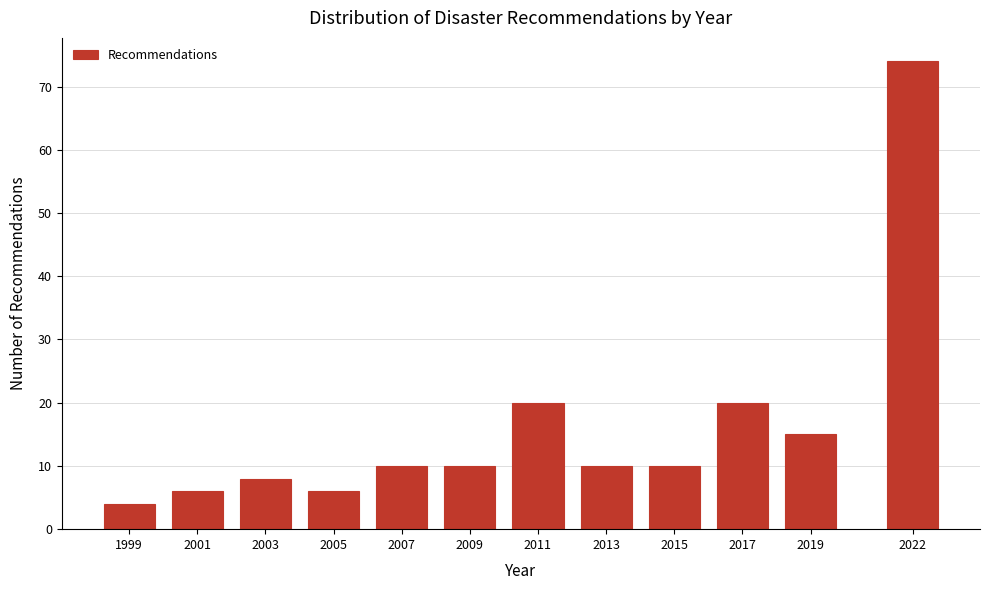

Reading left to right, list all the values displayed in this chart.

4	6	8	6	10	10	20	10	10	20	15	74